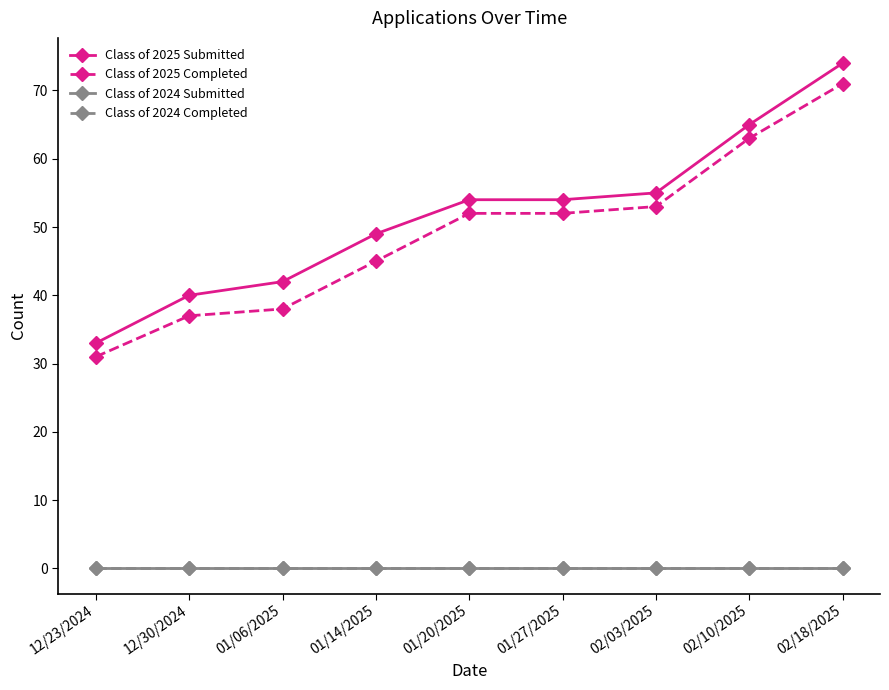

At which label does Class of 2024 Submitted reach its peak?

12/23/2024